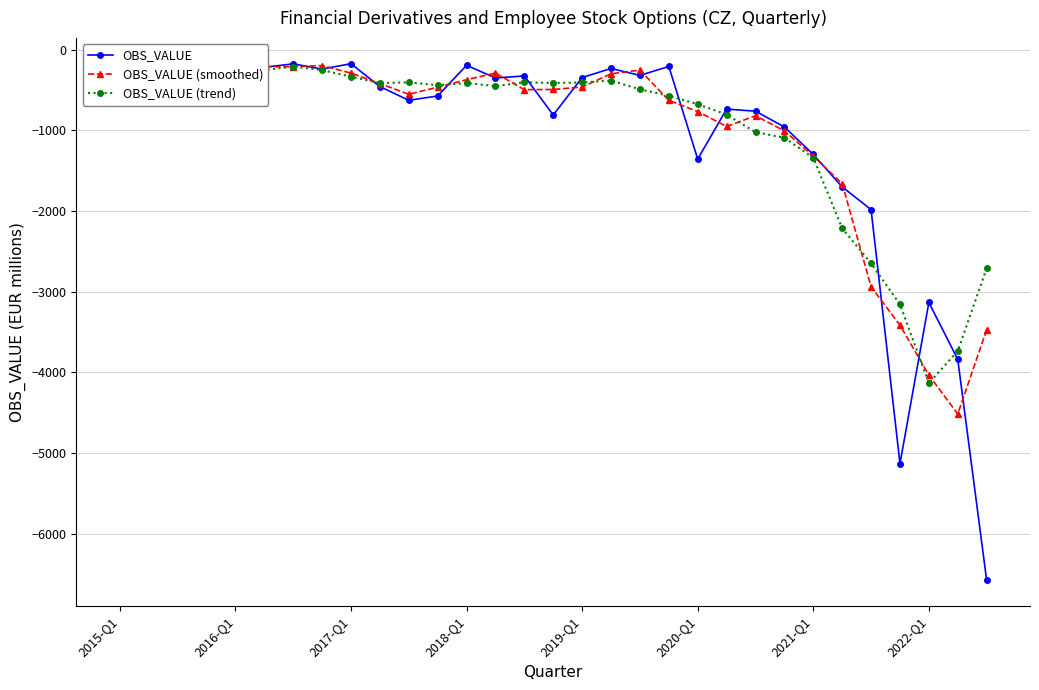

True or false: OBS_VALUE (smoothed) has more than 2 interior local peaks.

True